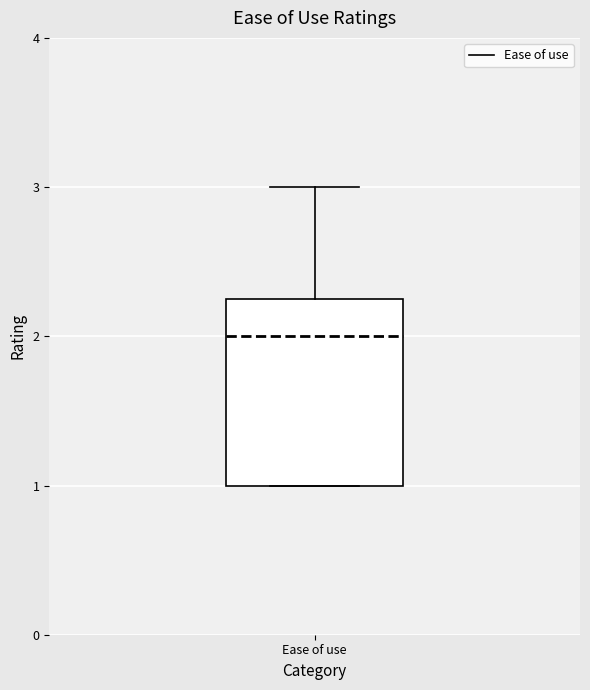

Where is the upper edge of the box for Ease of use on the y-axis? The values are not printed on the chart, so give them approximately, as read against the axis.

2.3